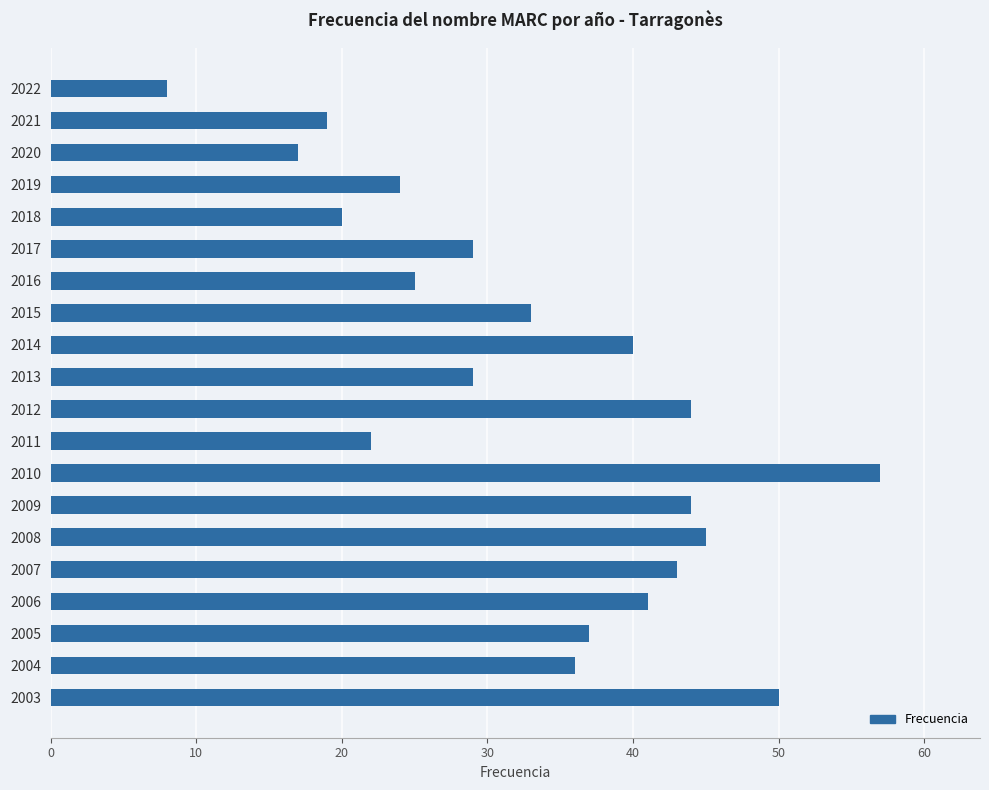

What is the difference between the second highest and minimum values?

42